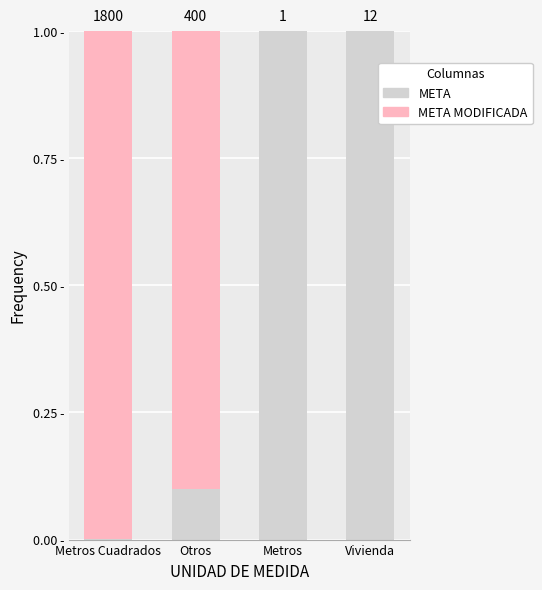

What are all the series names shown in the legend?

META, META MODIFICADA